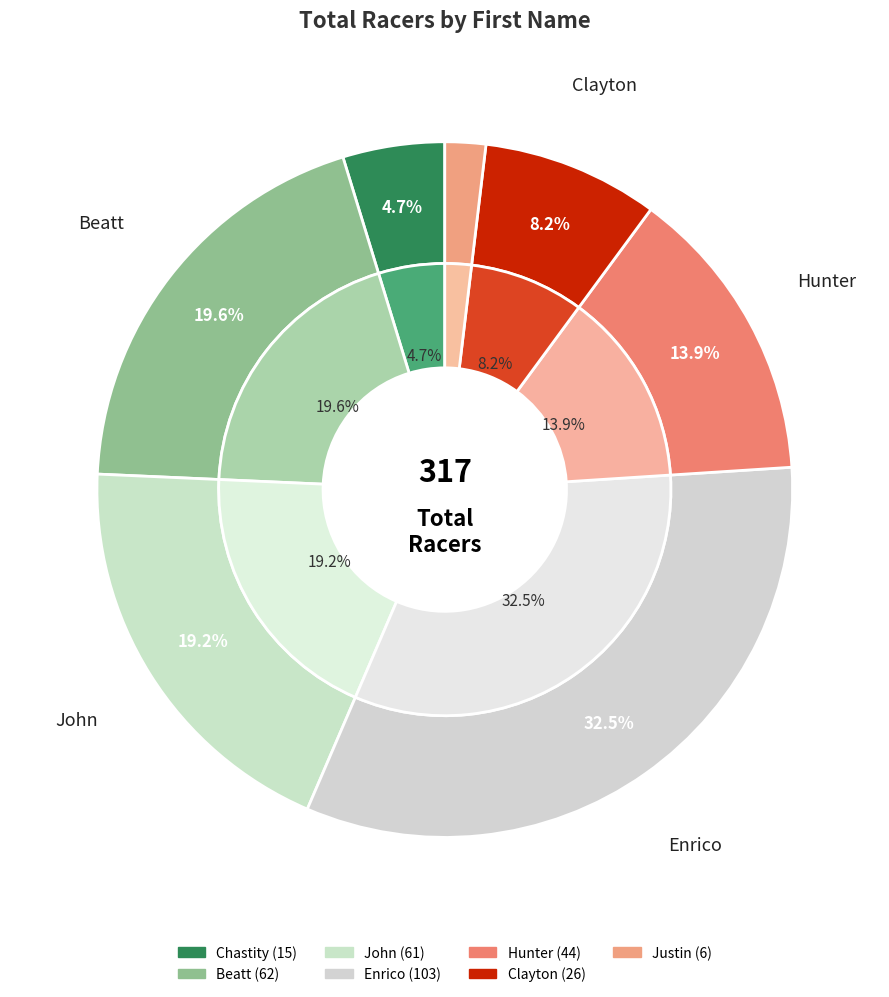

True or false: Justin accounts for 2% of the total.

True